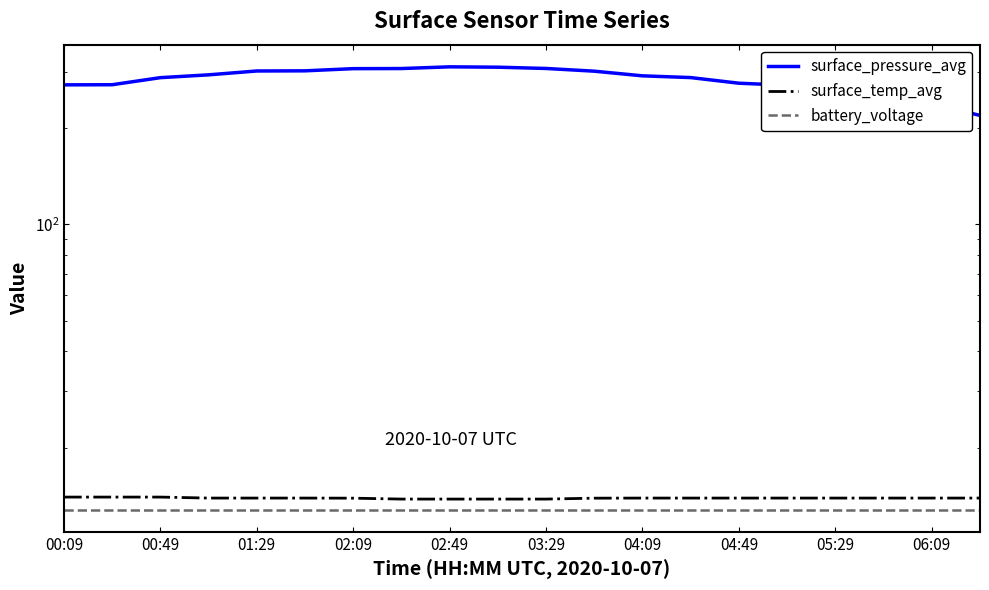

What is the difference between the maximum and minimum values in the surface_pressure_avg series?

92.0